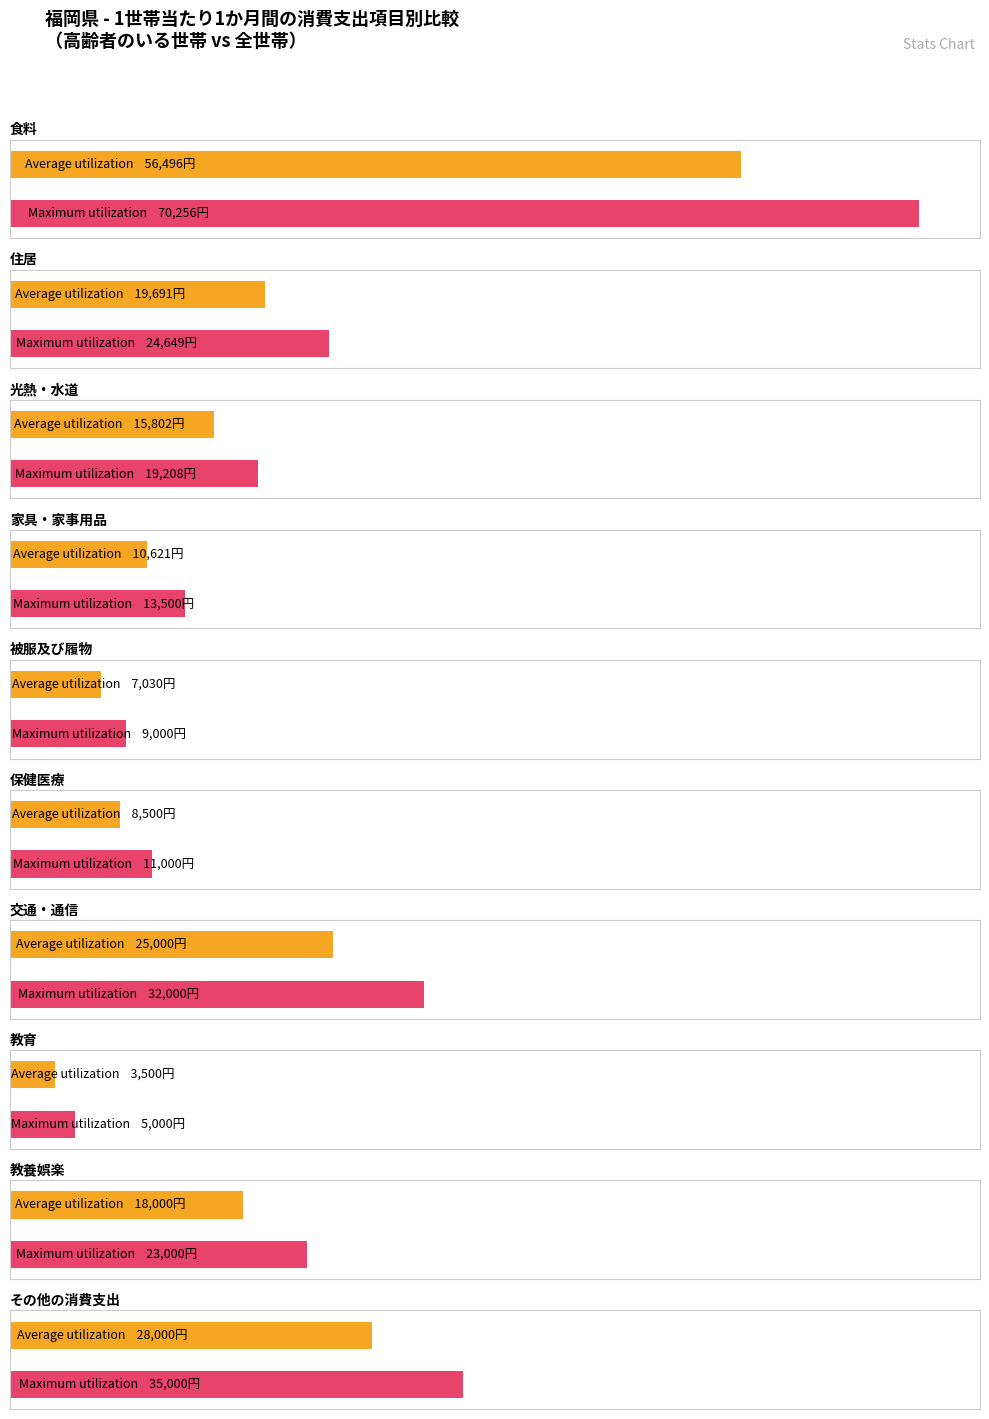

Reading left to right, list all the values displayed in this chart.

Average utilization: 56496	19691	15802	10621	7030	8500	25000	3500	18000	28000
Maximum utilization: 70256	24649	19208	13500	9000	11000	32000	5000	23000	35000